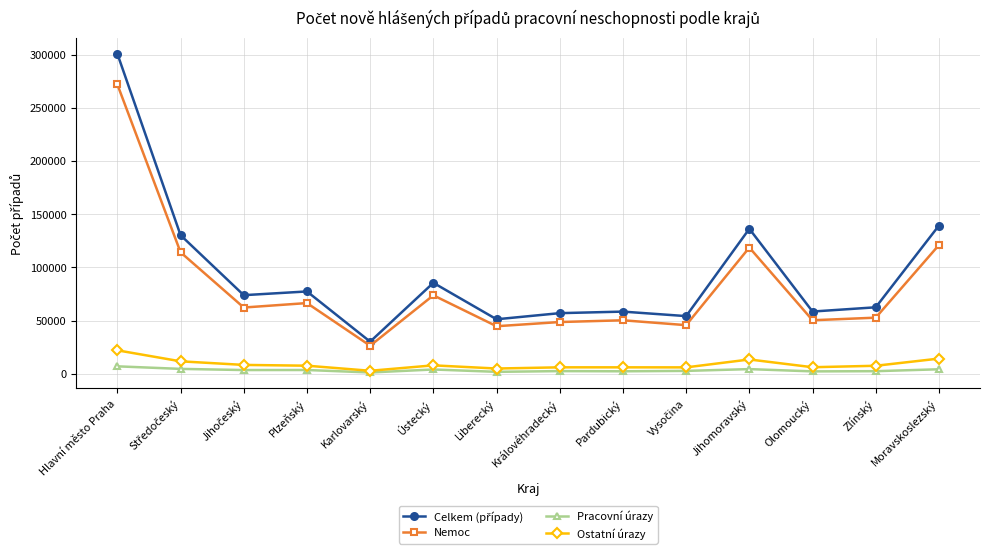

True or false: Pracovní úrazy has more than 1 points higher than both neighbors.

True